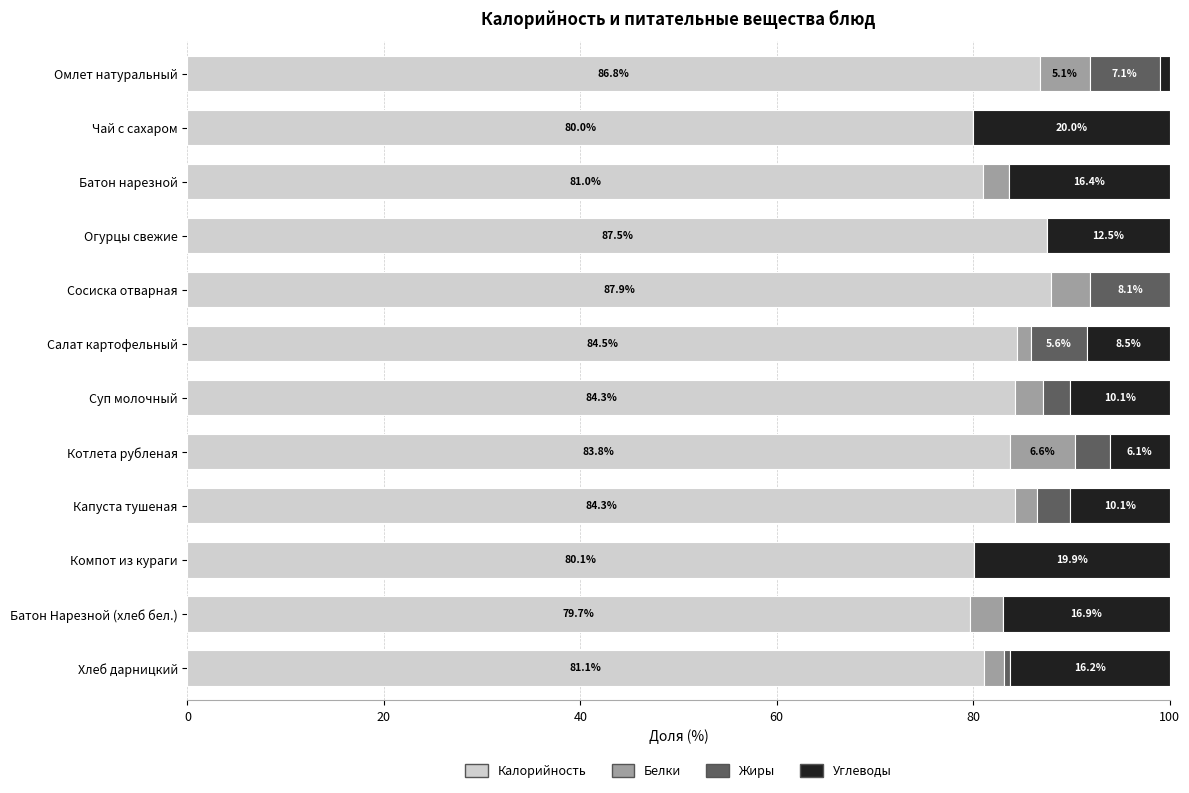

What is the total value across all series at Сосиска отварная?

100.0